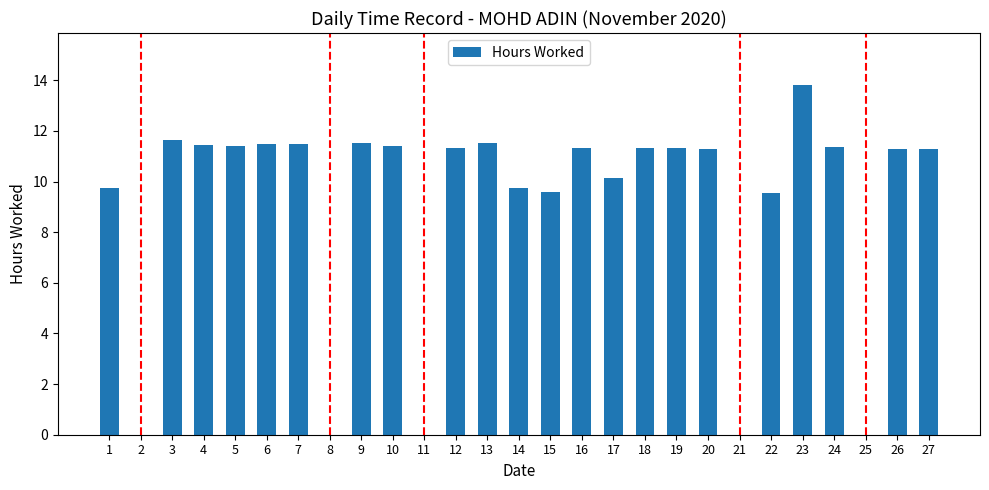

The chart shows a value of 6.6 at 24. True or false?

False